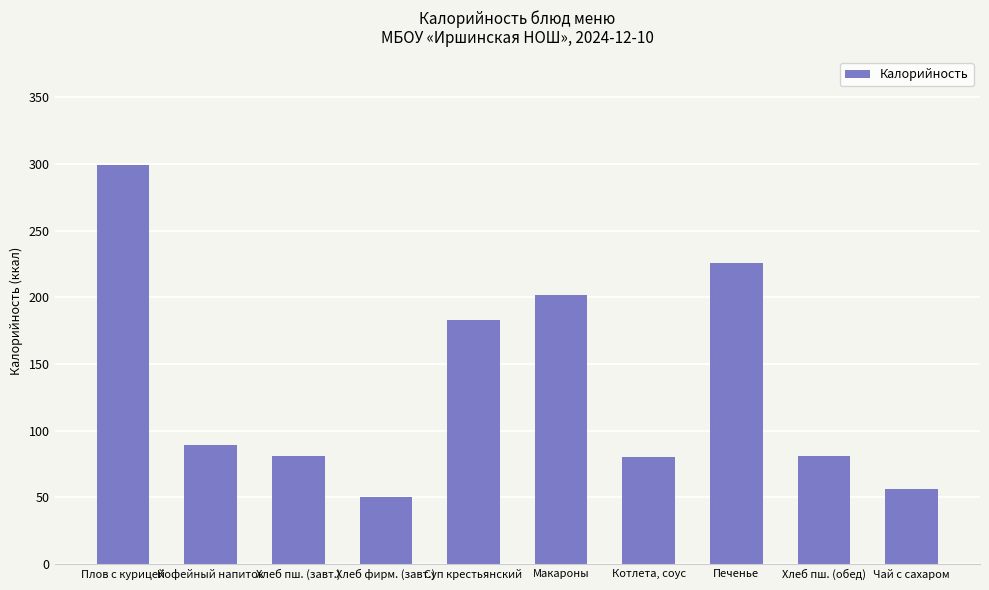

What is the difference between the second highest and second lowest values?

170.0